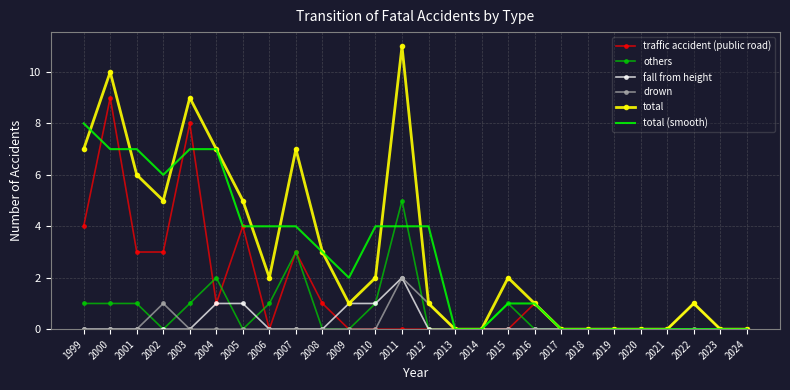

Reading left to right, what are all the values shown in this chart?

traffic accident (public road): 4	9	3	3	8	1	4	0	3	1	0	0	0	0	0	0	0	1	0	0	0	0	0	0	0	0
others: 1	1	1	0	1	2	0	1	3	0	0	1	5	0	0	0	1	0	0	0	0	0	0	0	0	0
fall from height: 0	0	0	0	0	1	1	0	0	0	1	1	2	0	0	0	0	0	0	0	0	0	0	1	0	0
drown: 0	0	0	1	0	0	0	0	0	0	0	0	2	1	0	0	0	0	0	0	0	0	0	0	0	0
total: 7	10	6	5	9	7	5	2	7	3	1	2	11	1	0	0	2	1	0	0	0	0	0	1	0	0
total (smooth): 8	7	7	6	7	7	4	4	4	3	2	4	4	4	0	0	1	1	0	0	0	0	0	0	0	0